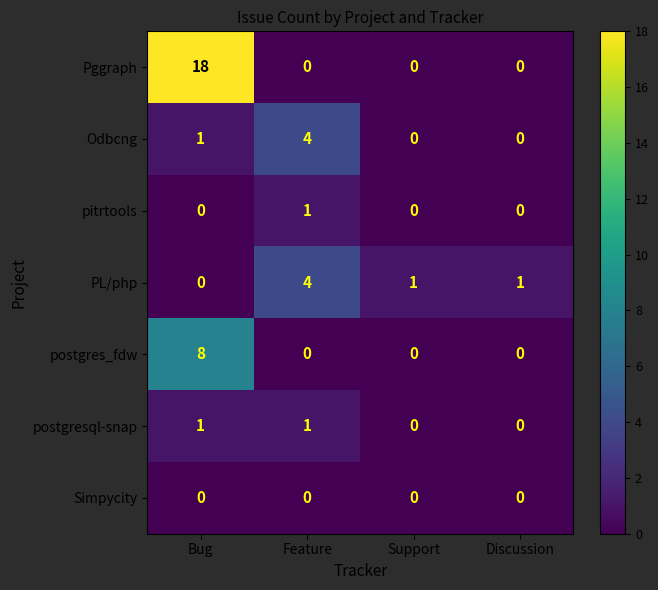

The value of Pggraph at Bug is 18. True or false?

True